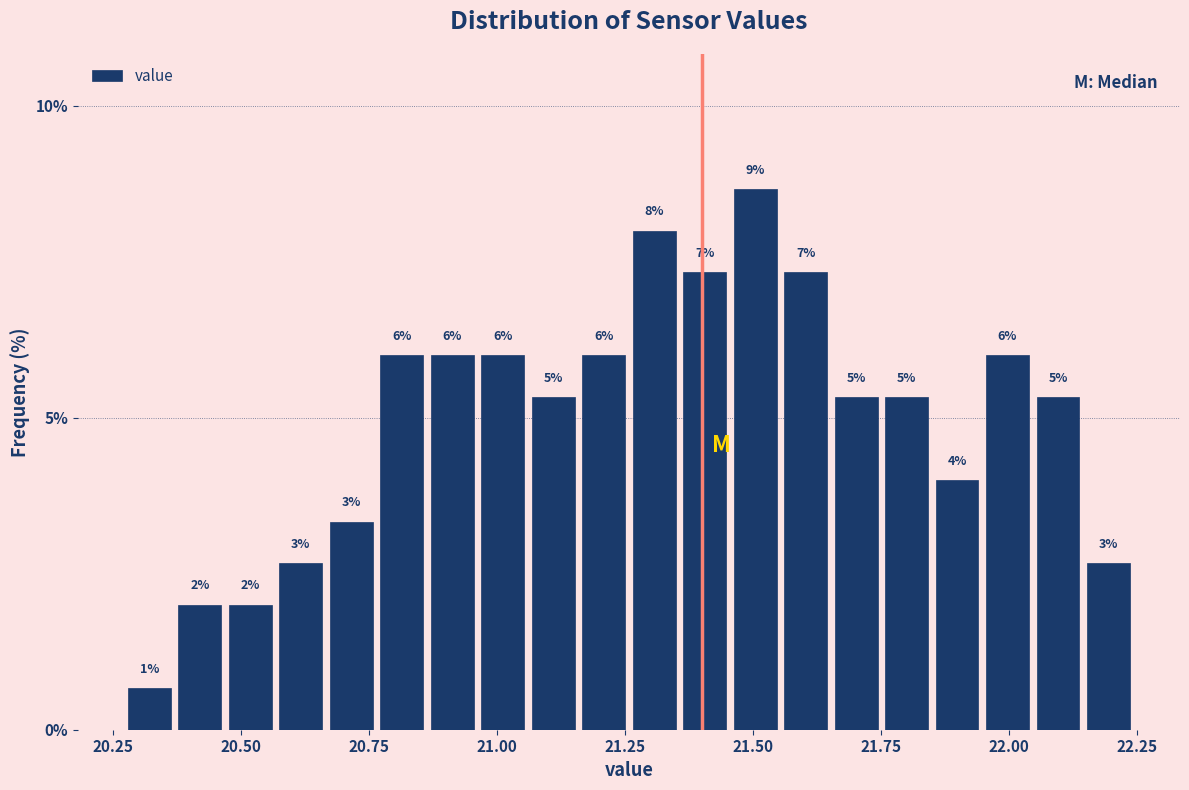

Around what value on the x-axis is the tallest bar? Give the approximate position of its centre, as read against the axis.

21.50